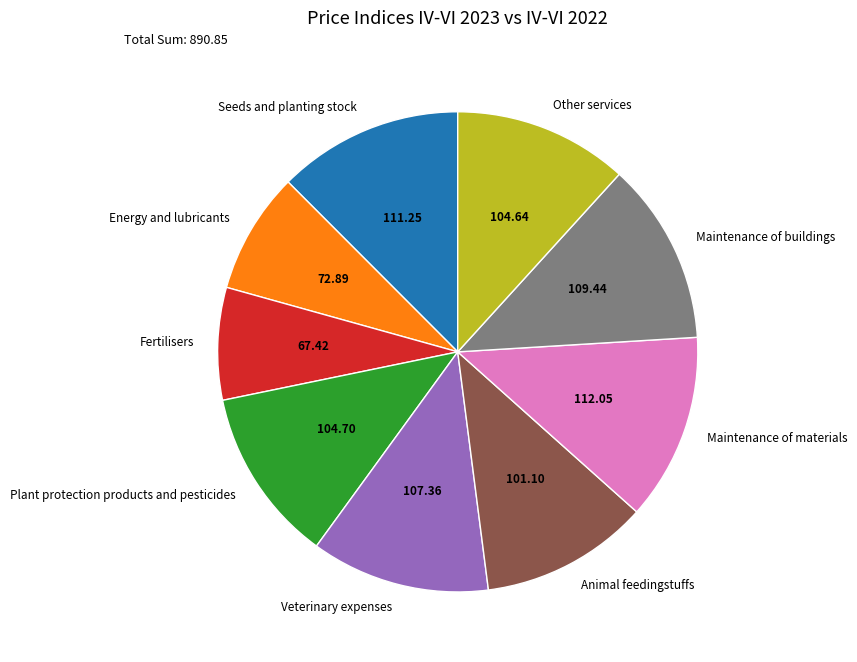

Does Plant protection products and pesticides account for over 50% of the chart?

No